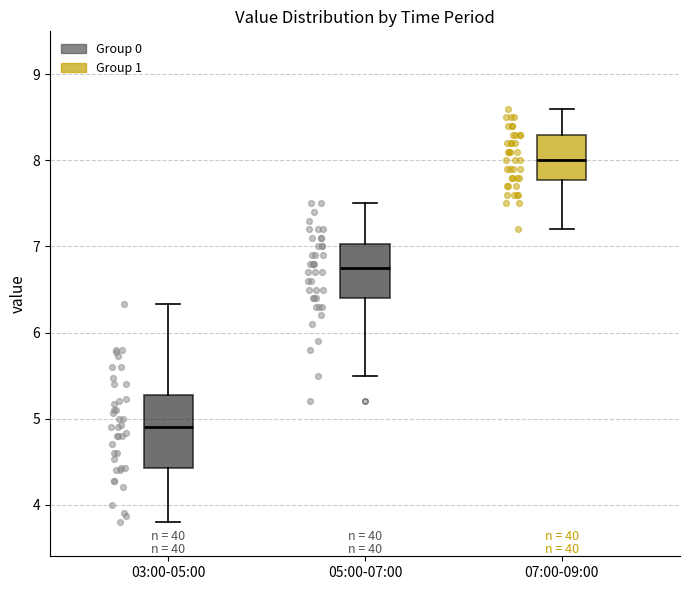

Reading left to right, read every box against the y-axis: the position of its median line, the range the box covers, and the ends of its whiskers. The values are not printed on the chart, so give them approximately, as read against the axis.

03:00-05:00: median 4.9, box 4.4 to 5.3, whiskers 3.8 to 6.3
05:00-07:00: median 6.8, box 6.4 to 7.0, whiskers 5.5 to 7.5
07:00-09:00: median 8.0, box 7.8 to 8.3, whiskers 7.2 to 8.6